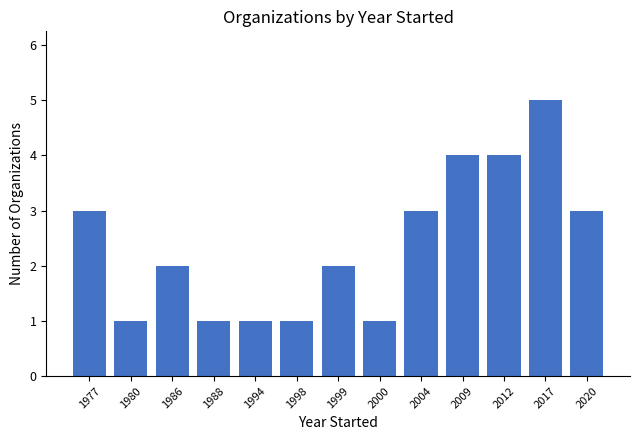

Reading left to right, transcribe all the data shown in this chart.

3	1	2	1	1	1	2	1	3	4	4	5	3